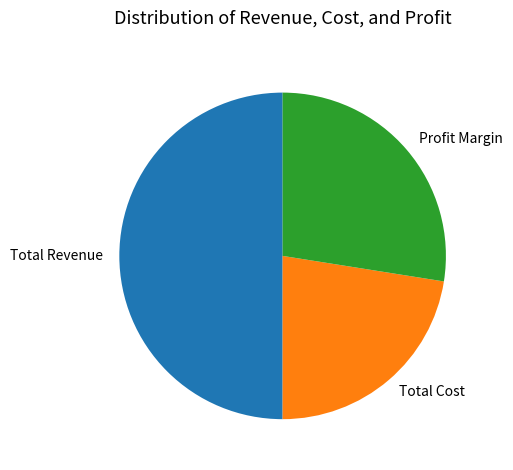

The Total Revenue slice represents 62% of the pie. True or false?

False